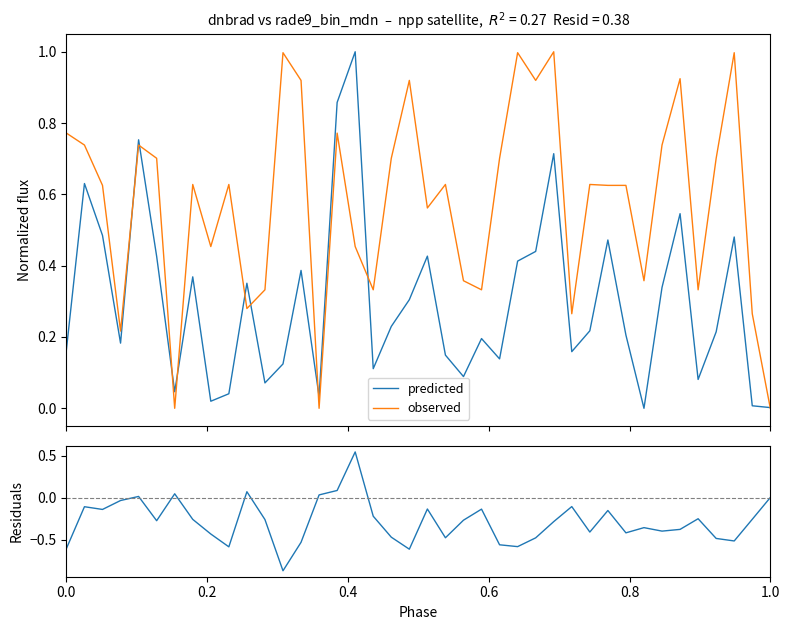

What is the greatest value displayed?

1.0